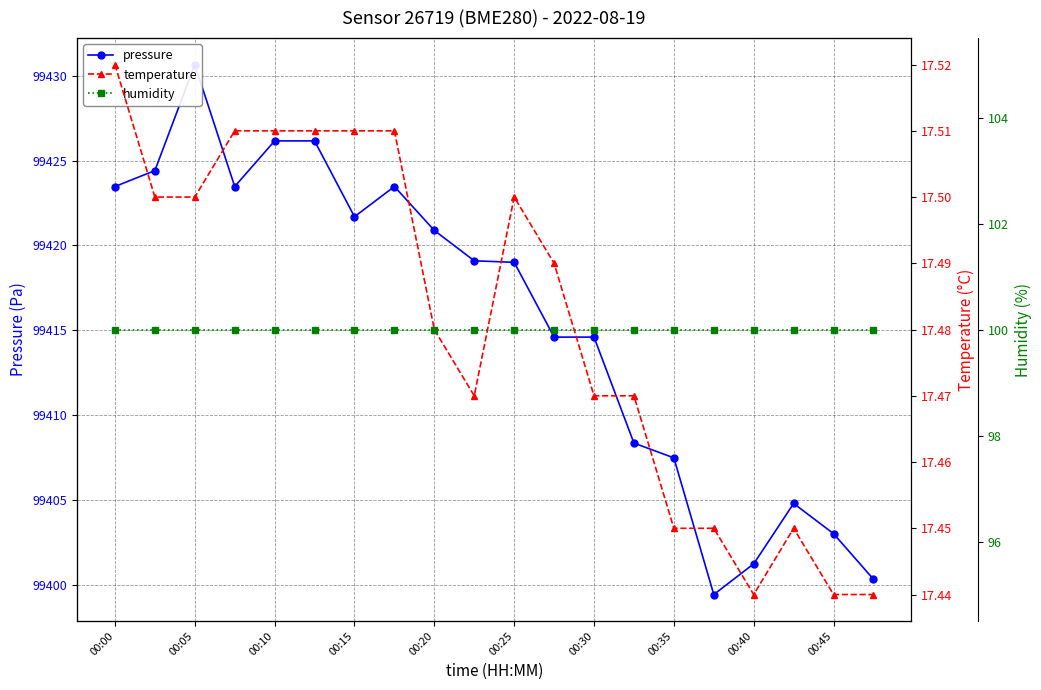

What is the smallest value displayed?

17.4